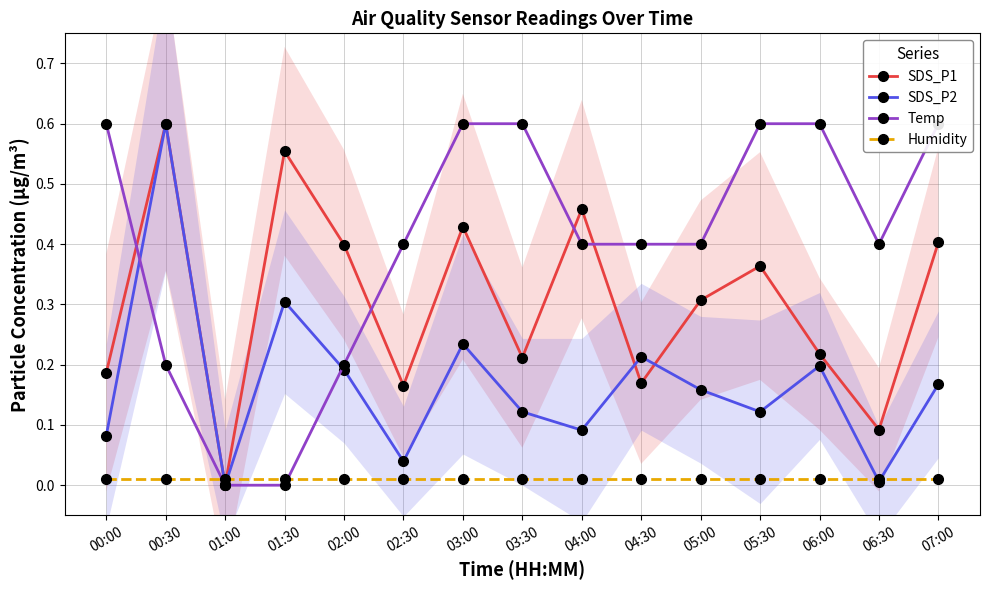

Count the number of data series in this chart.

4